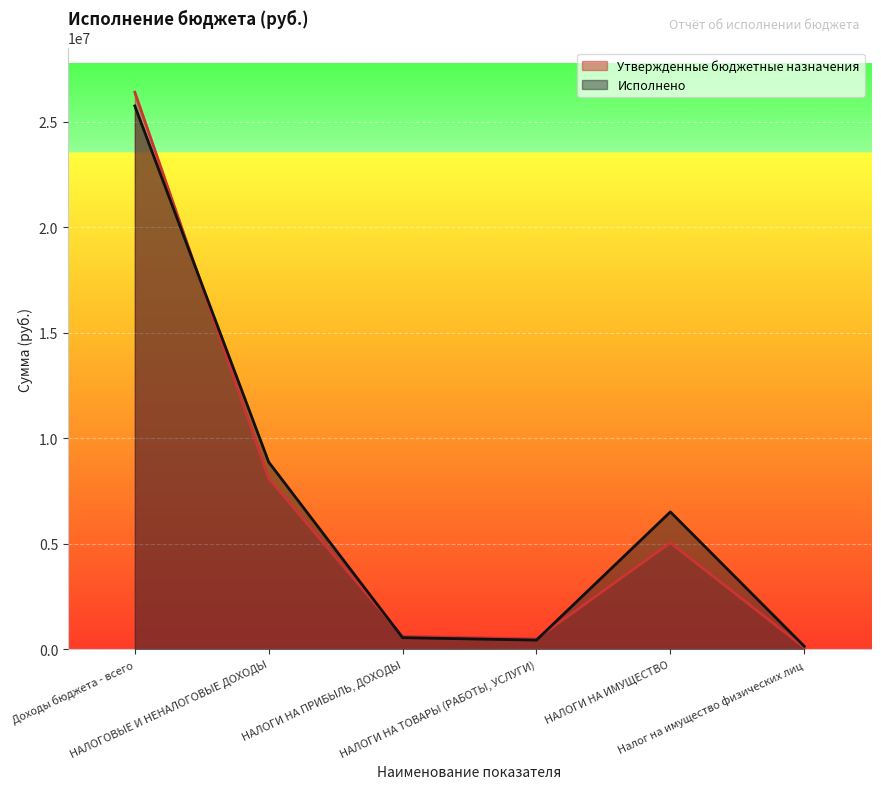

Rank the categories by Утвержденные бюджетные назначения value from lowest to highest.

Налог на имущество физических лиц, НАЛОГИ НА ТОВАРЫ (РАБОТЫ, УСЛУГИ), НАЛОГИ НА ПРИБЫЛЬ, ДОХОДЫ, НАЛОГИ НА ИМУЩЕСТВО, НАЛОГОВЫЕ И НЕНАЛОГОВЫЕ ДОХОДЫ, Доходы бюджета - всего